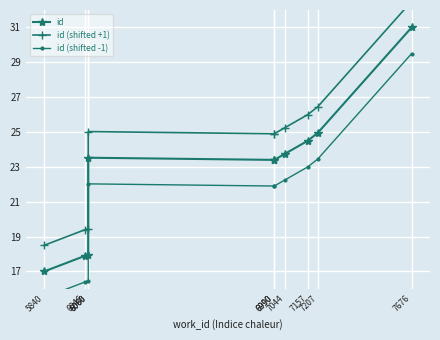

Is the value of id (shifted +1) at 7157 greater than the value of id (shifted -1) at 6060?

Yes